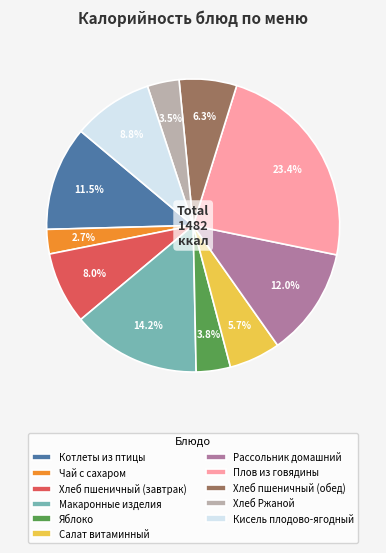

What percentage is the Кисель плодово-ягодный slice, to the nearest percent?

9%